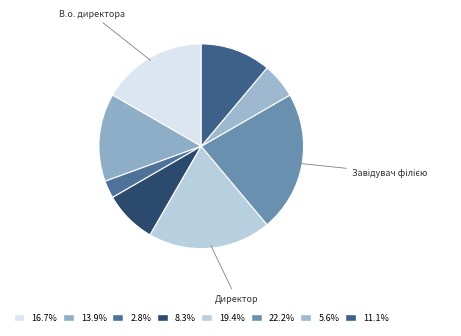

Does any single category account for the majority?

No